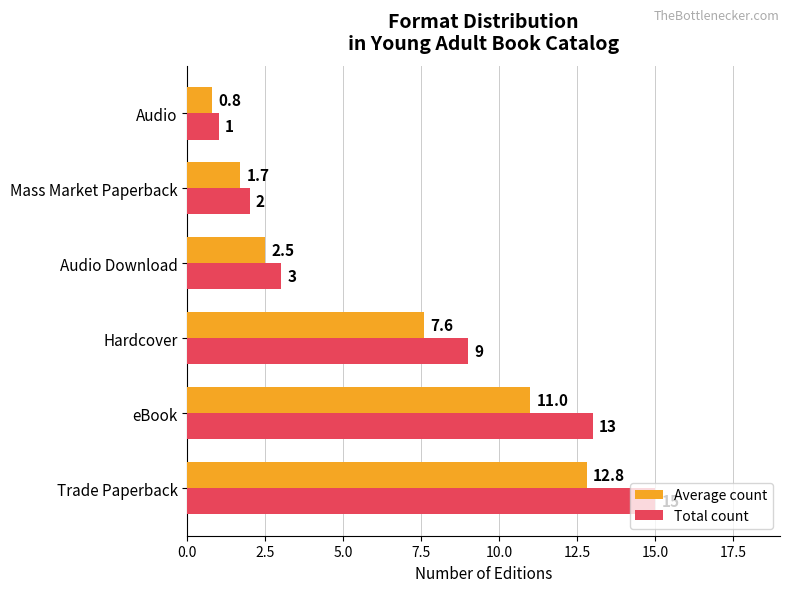

Rank the series by their average value, from lowest to highest.

Average count, Total count